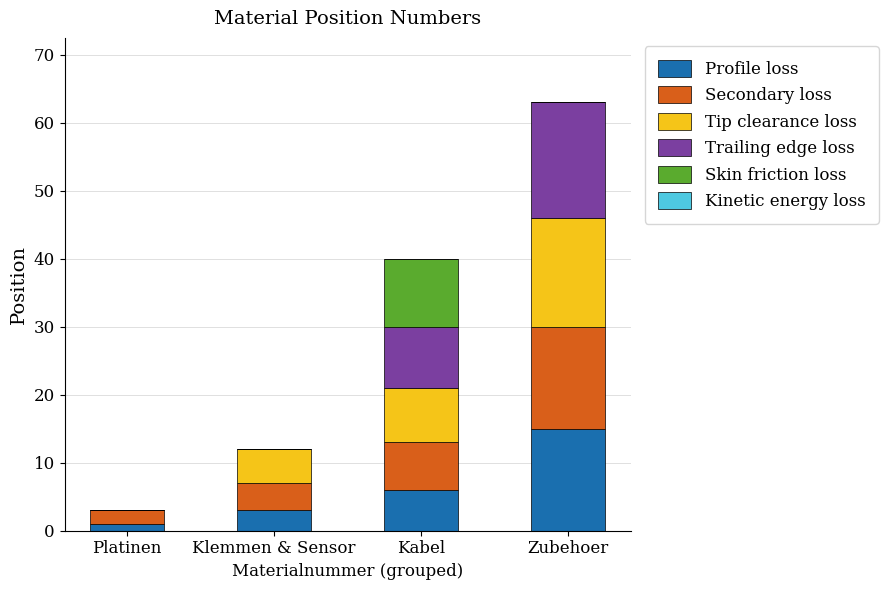

At which category is the sum across all series the highest?

Zubehoer